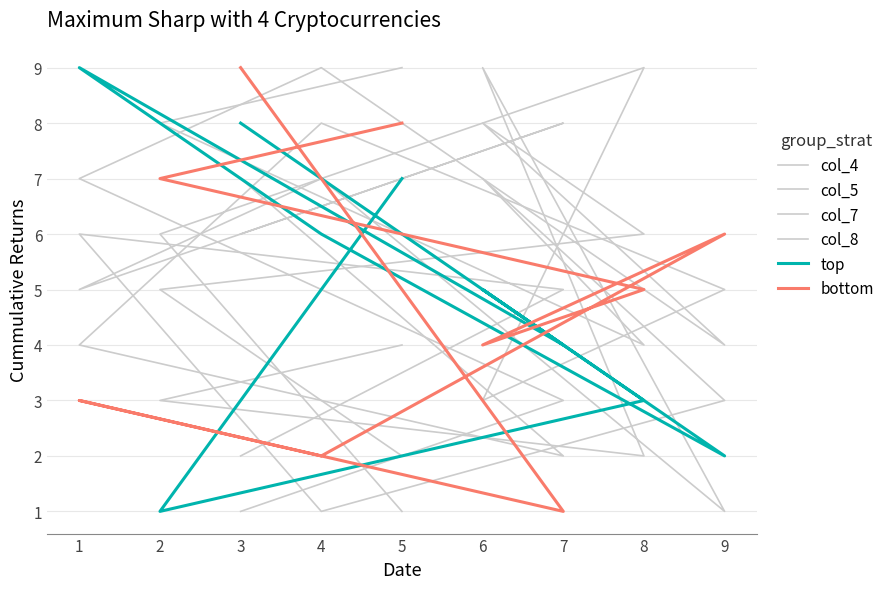

How many categories are shown in the chart?

9